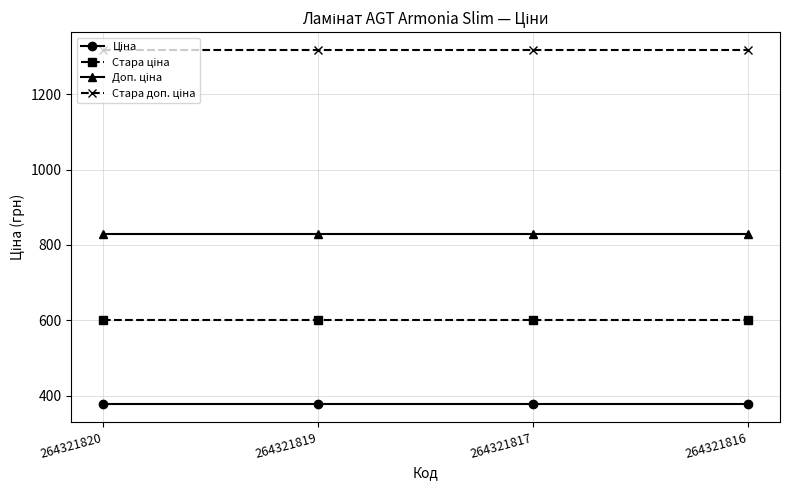

What is the total value across all series at 264321817?

3124.7